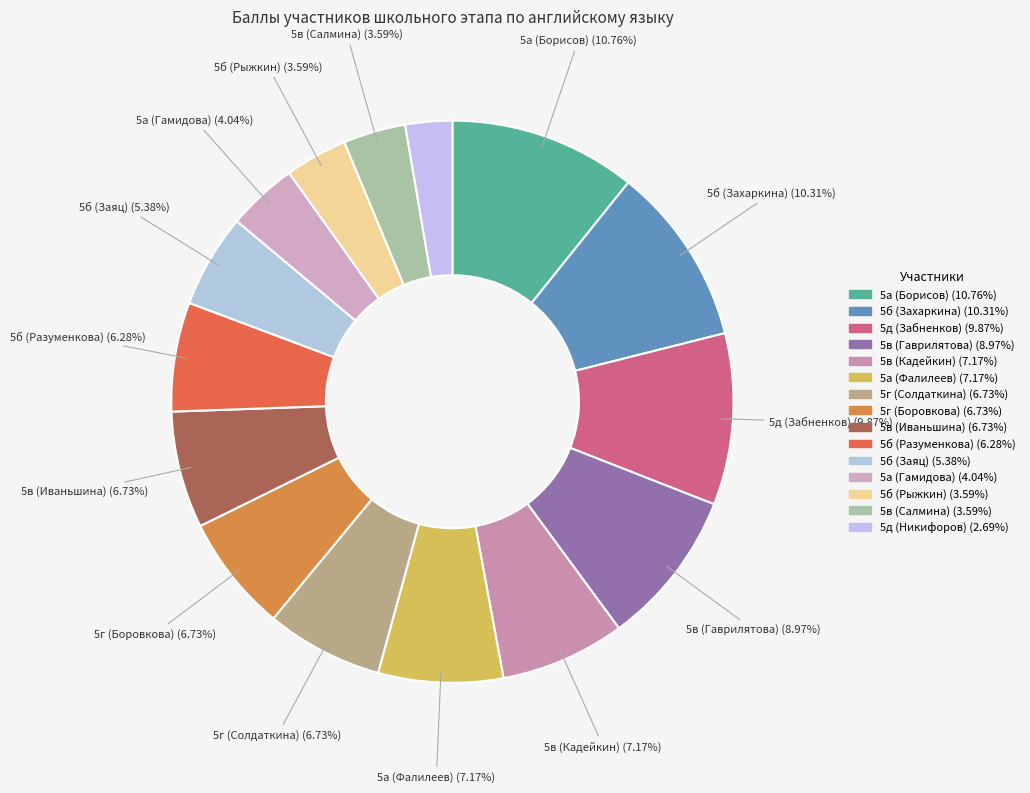

Does 5а (Гамидова) represent more than half of the total?

No